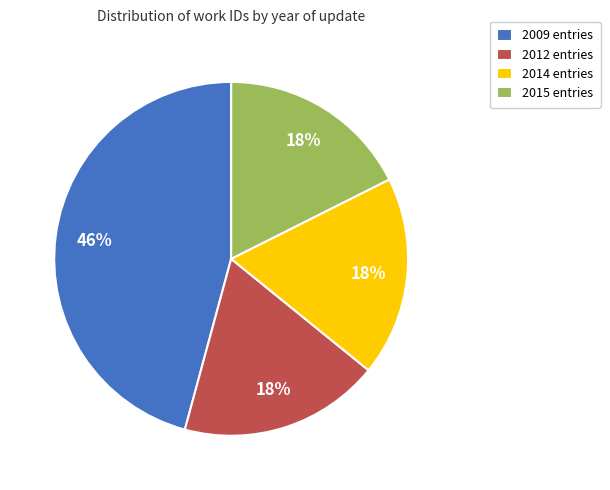

True or false: 2014 entries accounts for 29% of the total.

False